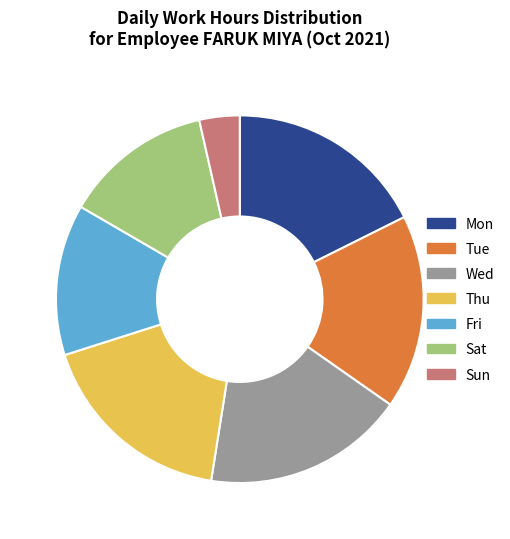

Which slice is the smallest?

Sun